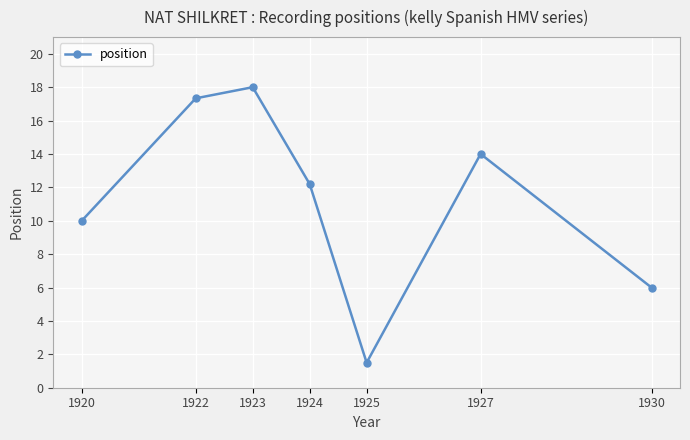

Count the number of values greater than 12.

4